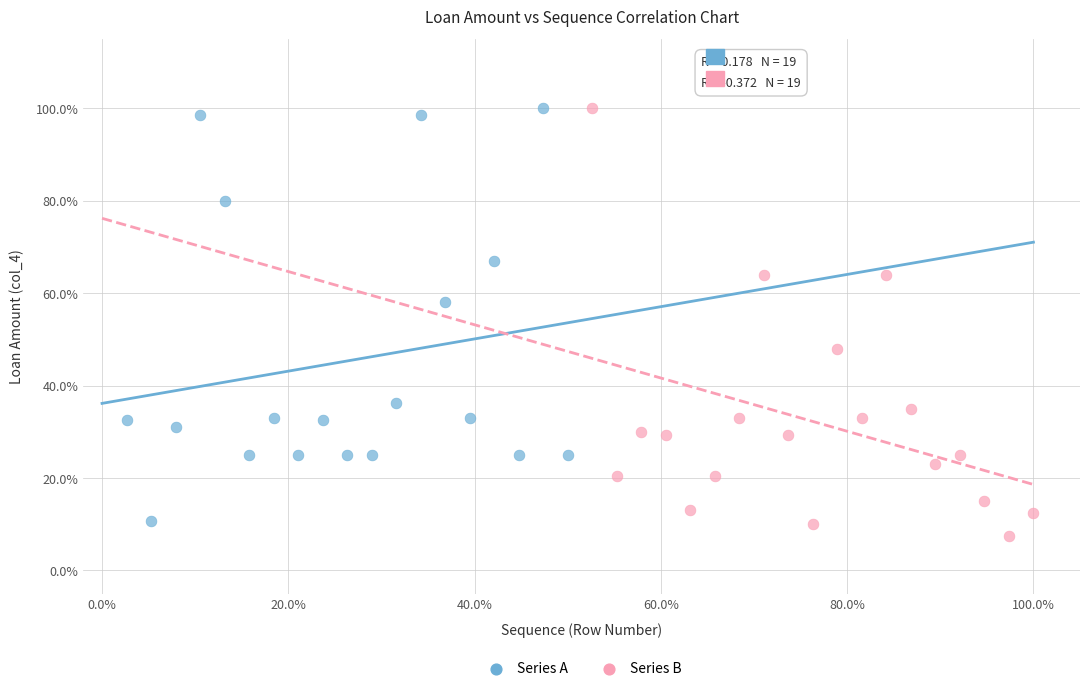

What are all the series names shown in the legend?

Series A, Series B